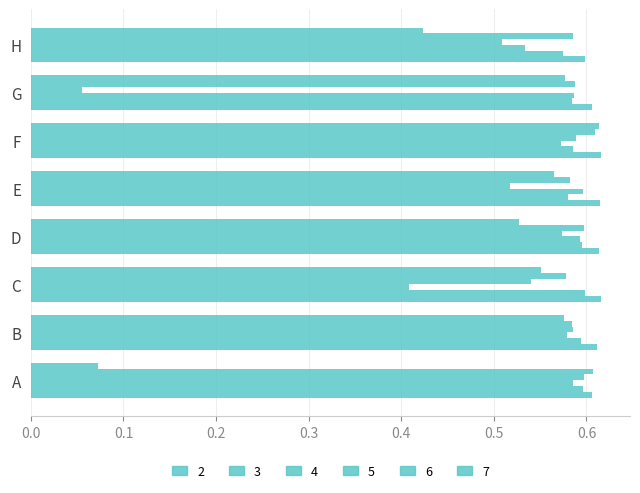

How many distinct data groups are displayed?

6